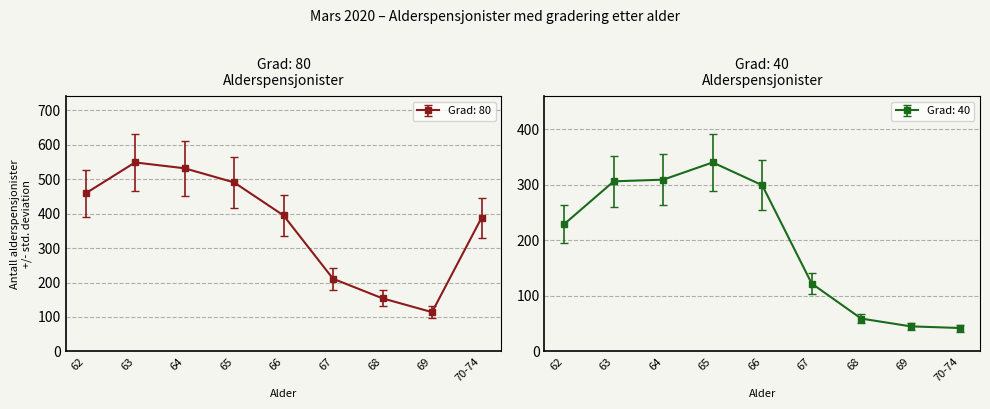

The Grad: 80 series shows 388.0 at 70-74. True or false?

True